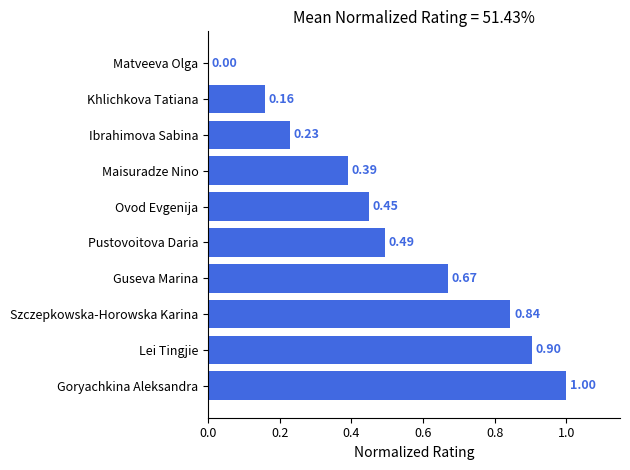

What is the sum of all values?

5.1